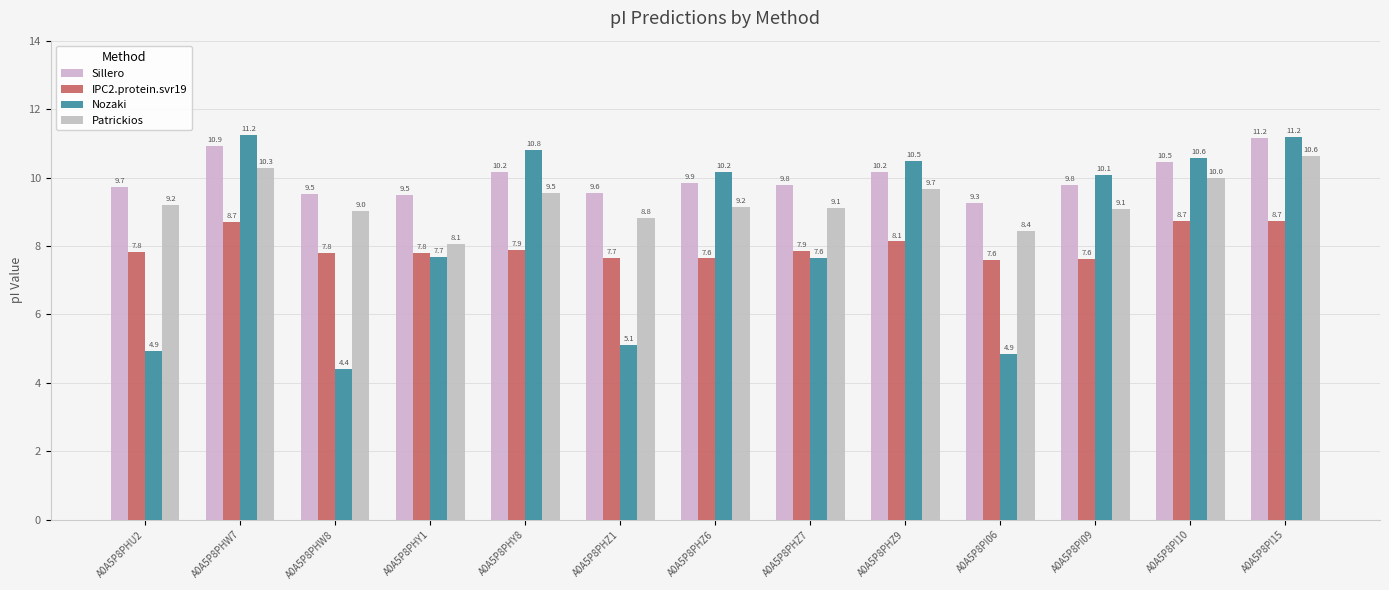

The Nozaki series shows 10.6 at A0A5P8PI10. True or false?

True